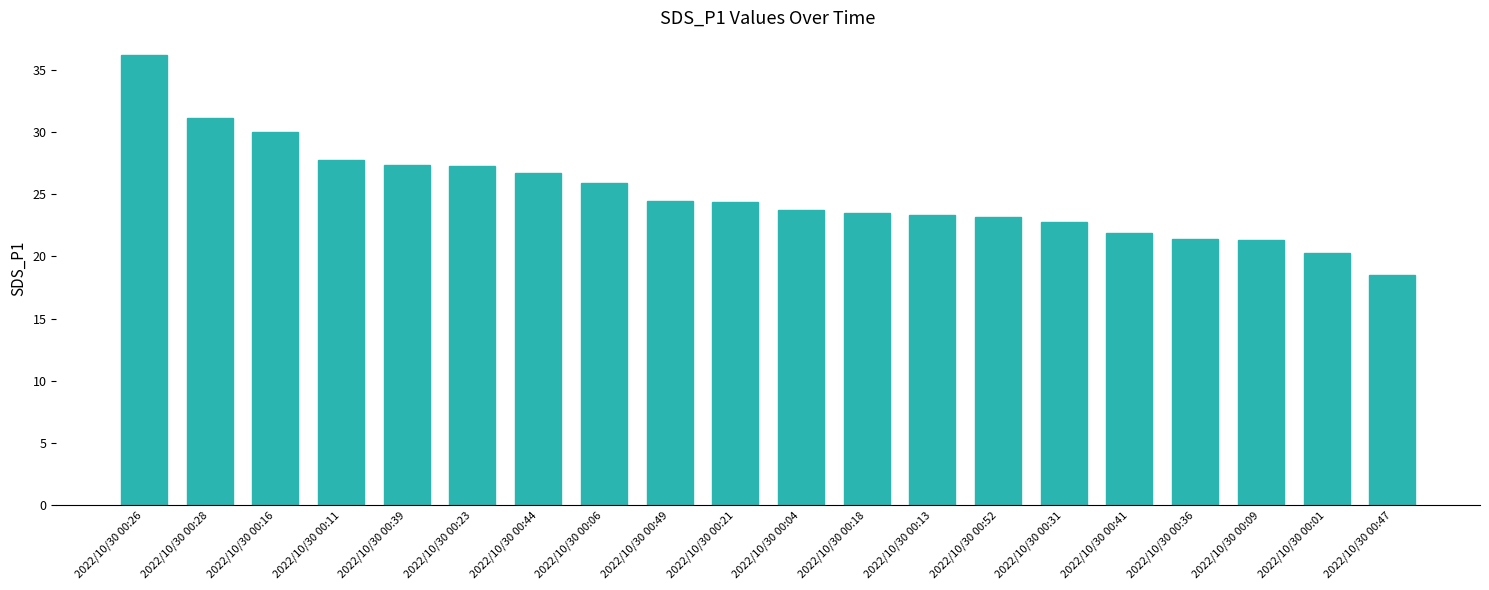

What is the difference between the second highest and second lowest values?

10.8